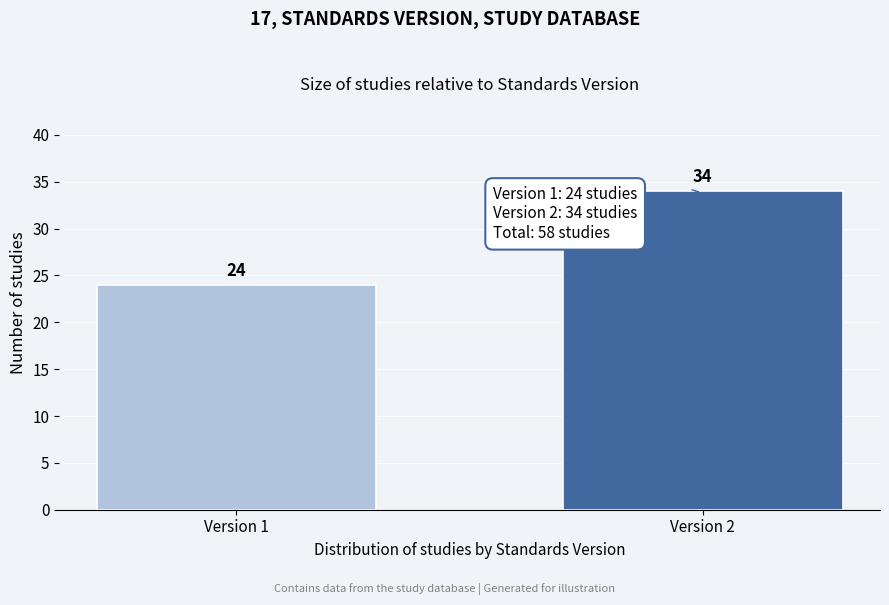

Reading right to left, transcribe all the data shown in this chart.

Version 2=34	Version 1=24